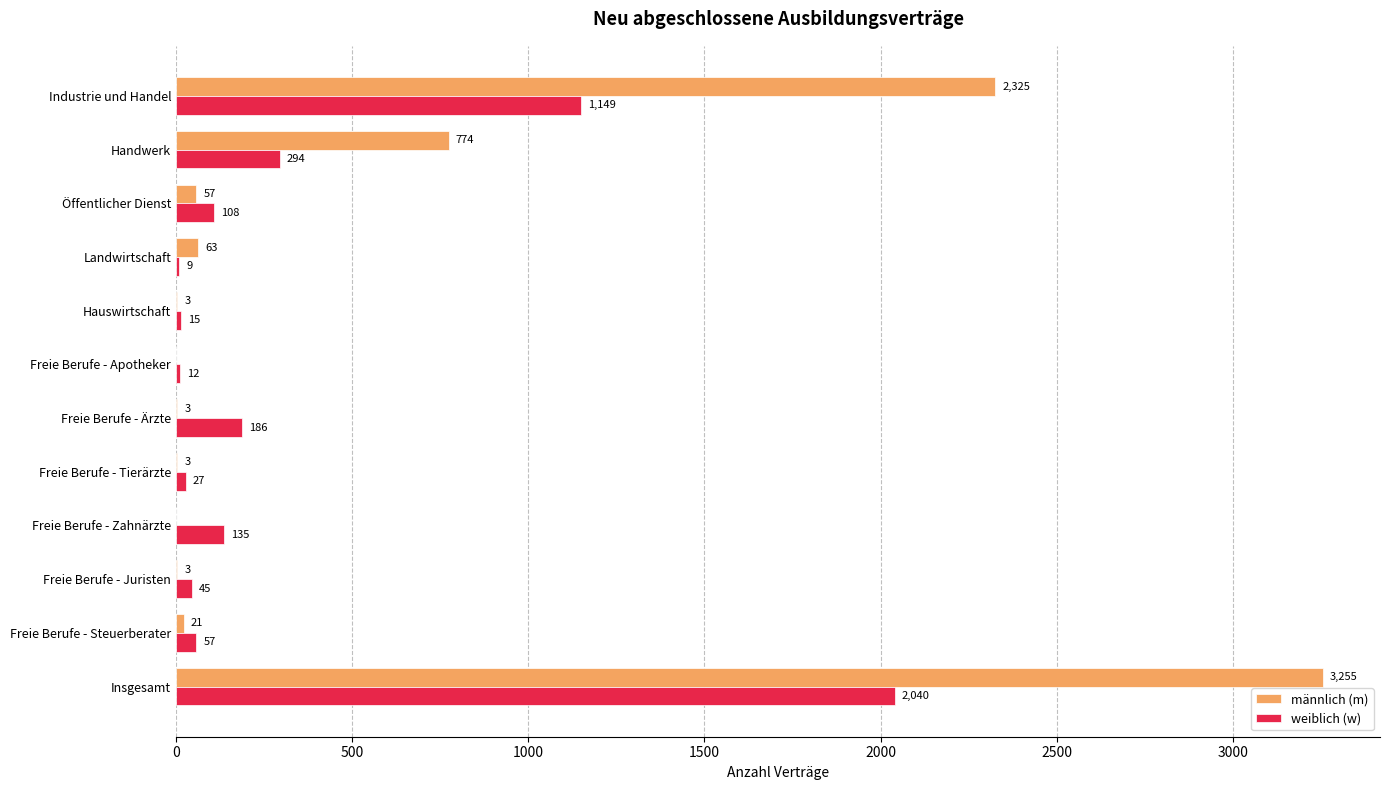

How many distinct data groups are displayed?

2